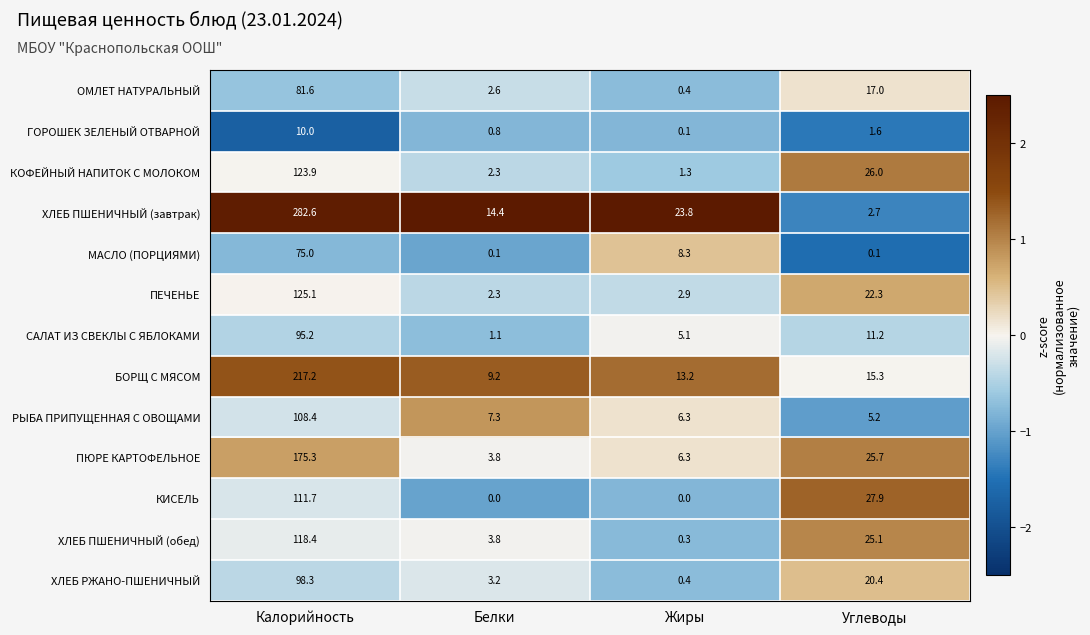

At which label does ПЕЧЕНЬЕ reach its minimum?

Белки